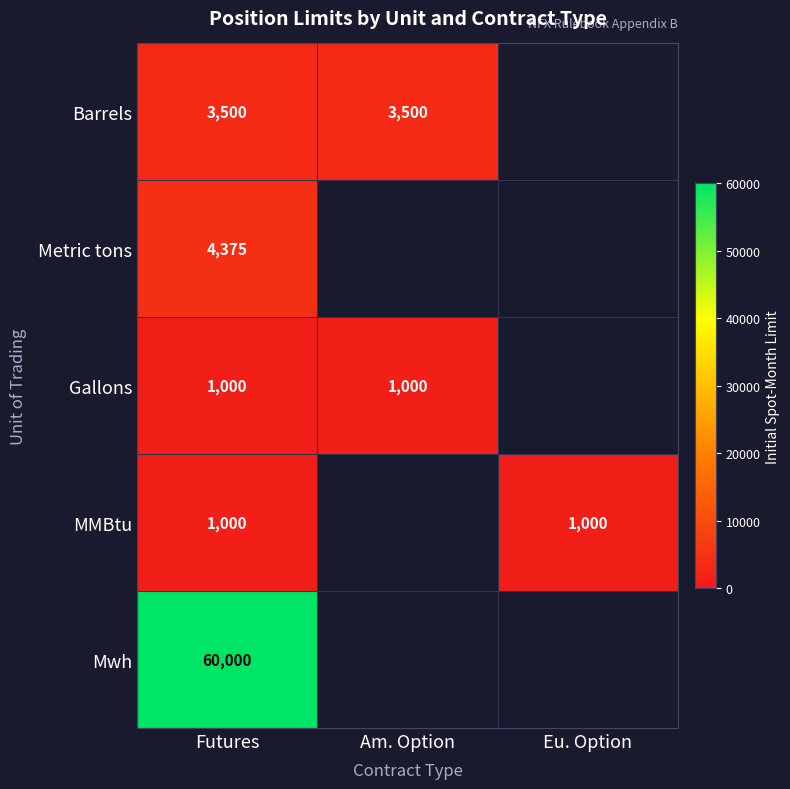

Is the value of Mwh at Futures greater than the value of Gallons at Am. Option?

Yes